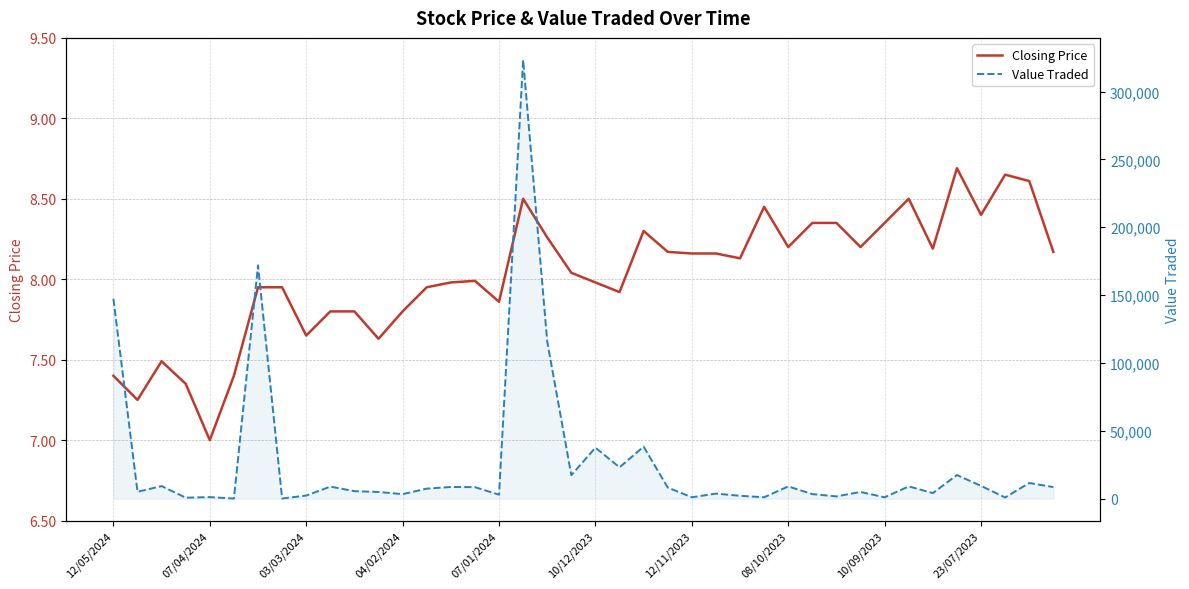

How many distinct data groups are displayed?

2